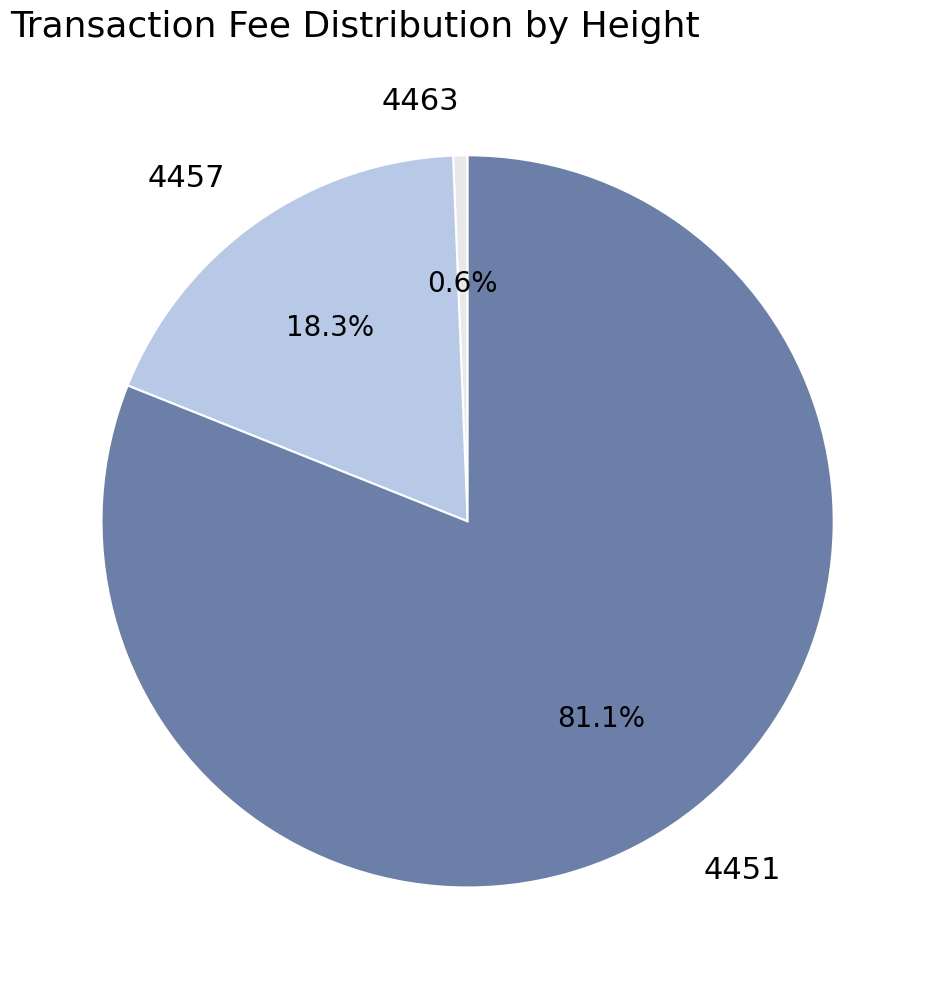

Which slice is the smallest?

4463